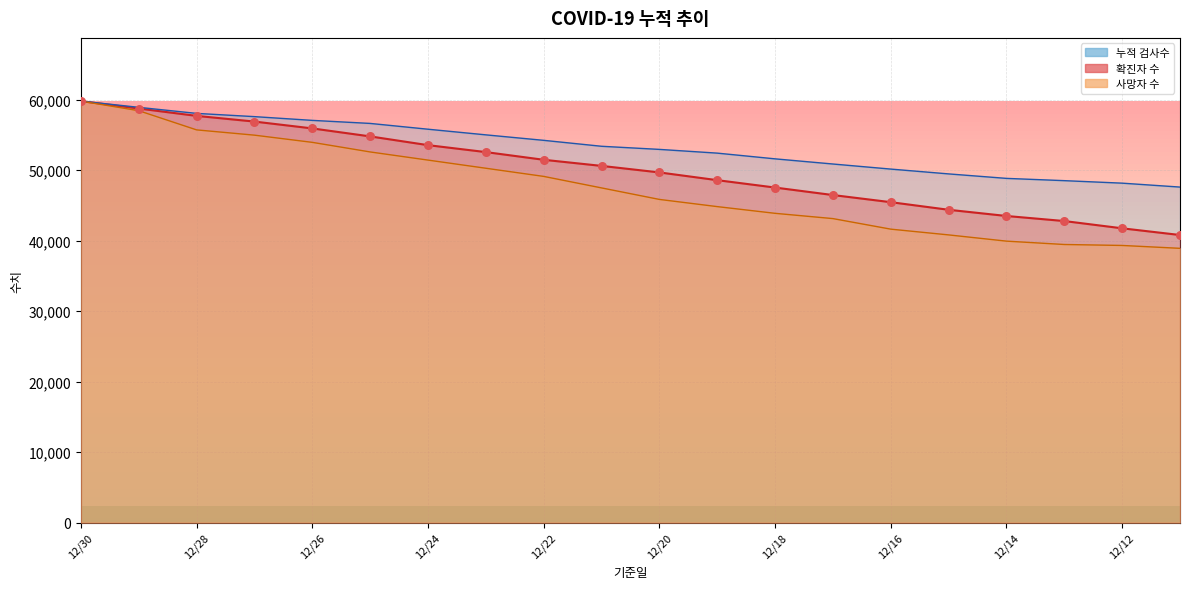

Is the value of 사망자 수 at 20201211 greater than the value of 확진자 수 at 20201227?

No